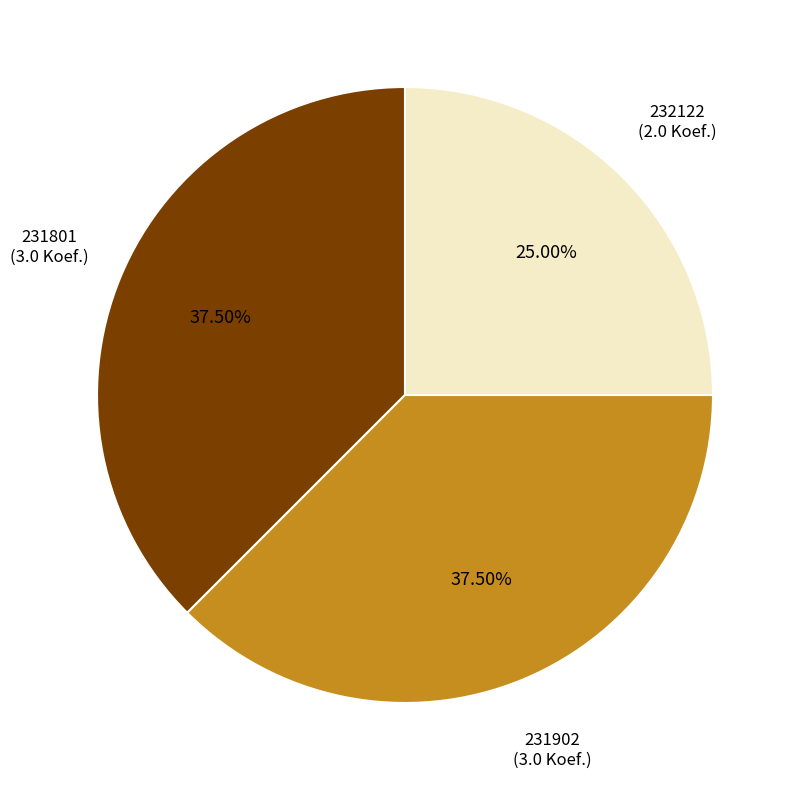

Does any single category account for the majority?

No